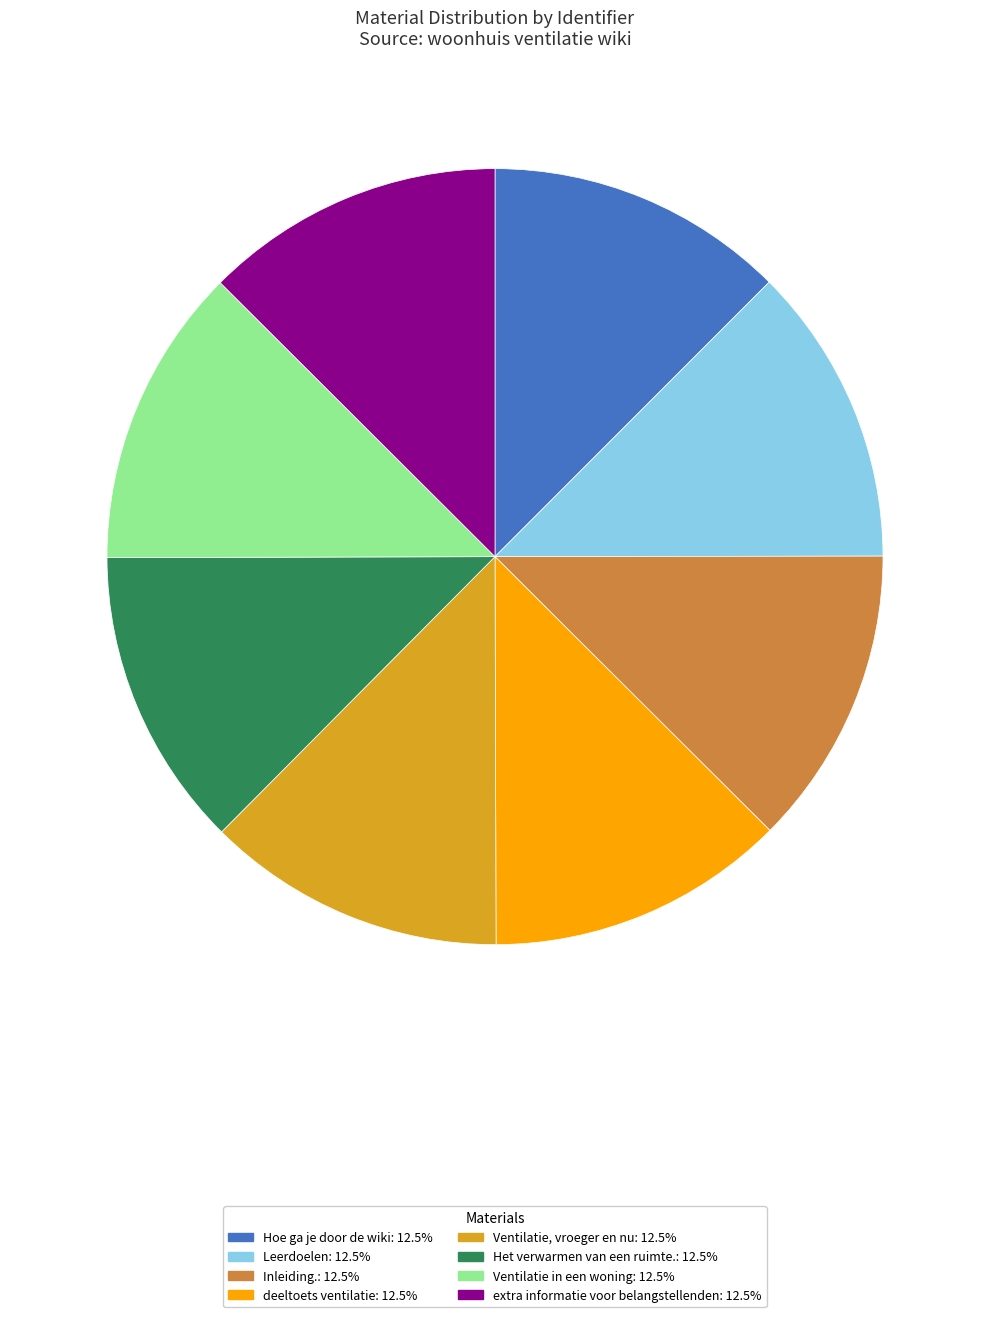

Combined, do Inleiding. and Leerdoelen account for over 50%?

No